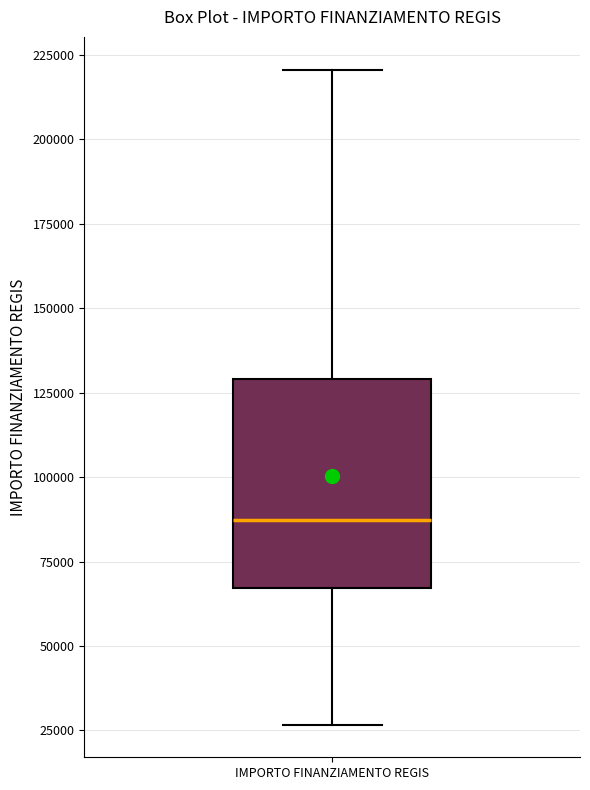

Read this box plot against the y-axis: the position of the median line, the range covered by the box, and the ends of both whiskers. The values are not printed on the chart, so give them approximately, as read against the axis.

median 85000, box 65000 to 130000, whiskers 25000 to 220000